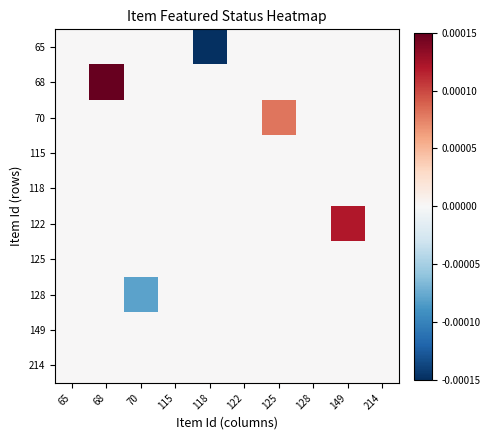

Reading right to left, what are all the values shown in this chart?

65: 214=0.0	149=0.0	128=0.0	125=0.0	122=0.0	118=-0.0	115=0.0	70=0.0	68=0.0	65=0.0
68: 214=0.0	149=0.0	128=0.0	125=0.0	122=0.0	118=0.0	115=0.0	70=0.0	68=0.0	65=0.0
70: 214=0.0	149=0.0	128=0.0	125=0.0	122=0.0	118=0.0	115=0.0	70=0.0	68=0.0	65=0.0
115: 214=0.0	149=0.0	128=0.0	125=0.0	122=0.0	118=0.0	115=0.0	70=0.0	68=0.0	65=0.0
118: 214=0.0	149=0.0	128=0.0	125=0.0	122=0.0	118=0.0	115=0.0	70=0.0	68=0.0	65=0.0
122: 214=0.0	149=0.0	128=0.0	125=0.0	122=0.0	118=0.0	115=0.0	70=0.0	68=0.0	65=0.0
125: 214=0.0	149=0.0	128=0.0	125=0.0	122=0.0	118=0.0	115=0.0	70=0.0	68=0.0	65=0.0
128: 214=0.0	149=0.0	128=0.0	125=0.0	122=0.0	118=0.0	115=0.0	70=-0.0	68=0.0	65=0.0
149: 214=0.0	149=0.0	128=0.0	125=0.0	122=0.0	118=0.0	115=0.0	70=0.0	68=0.0	65=0.0
214: 214=0.0	149=0.0	128=0.0	125=0.0	122=0.0	118=0.0	115=0.0	70=0.0	68=0.0	65=0.0